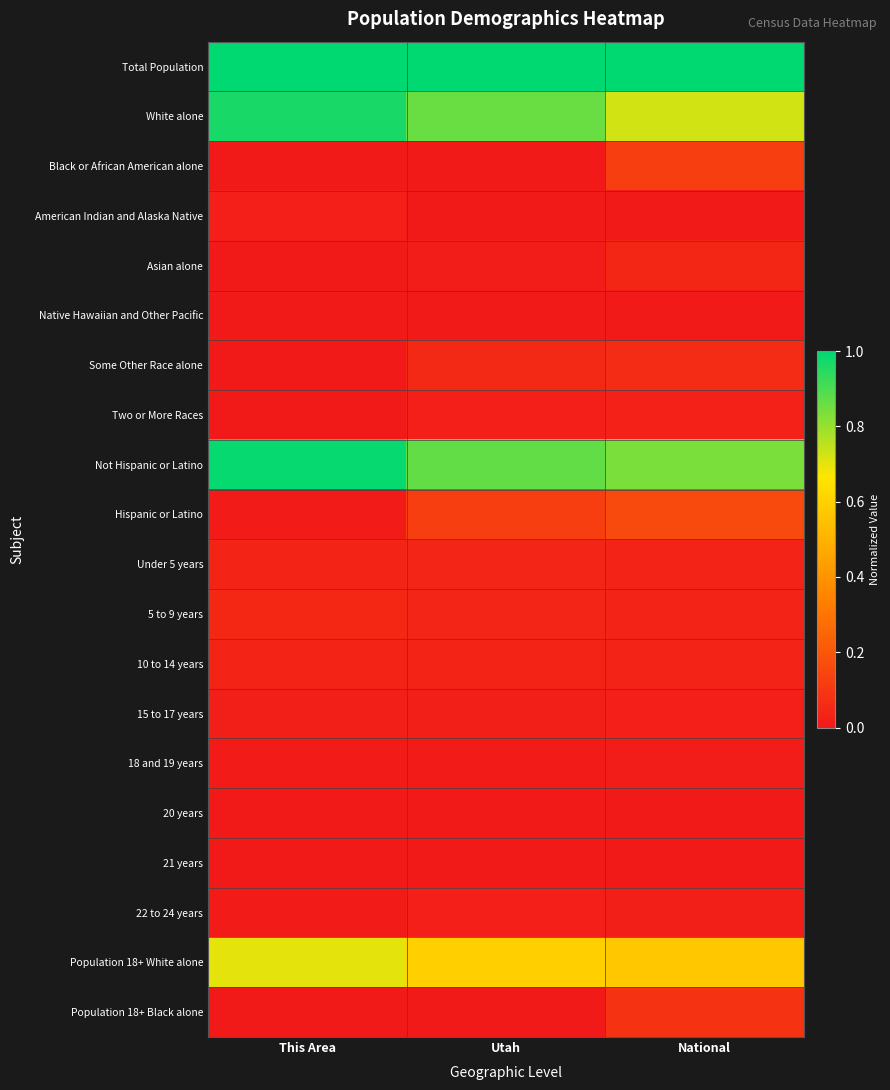

Which label corresponds to the smallest value in the chart?

This Area